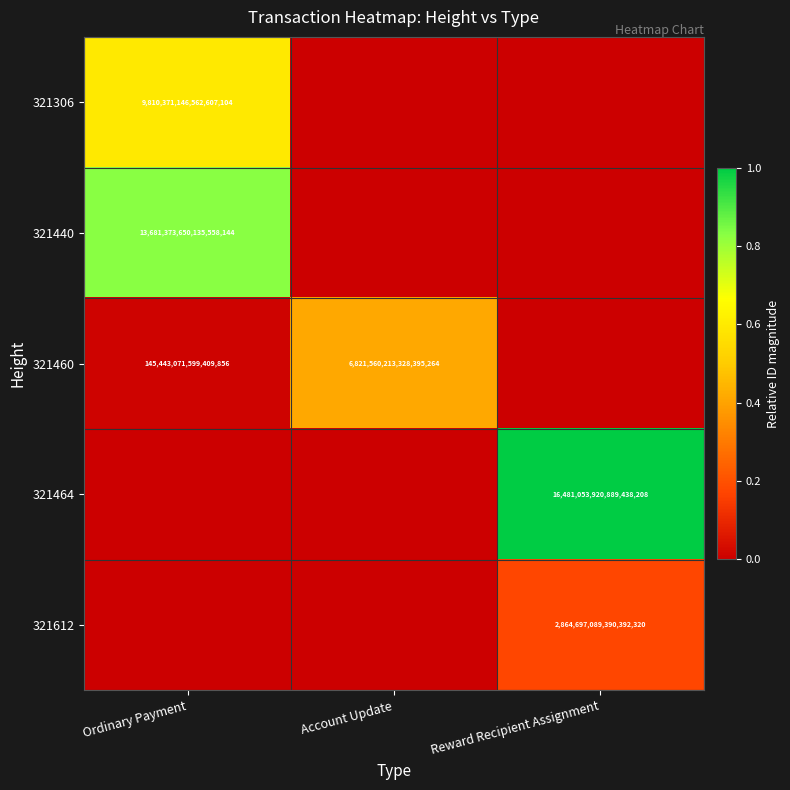

Is it true that 321460 equals 234178140594196096 at Ordinary Payment?

False